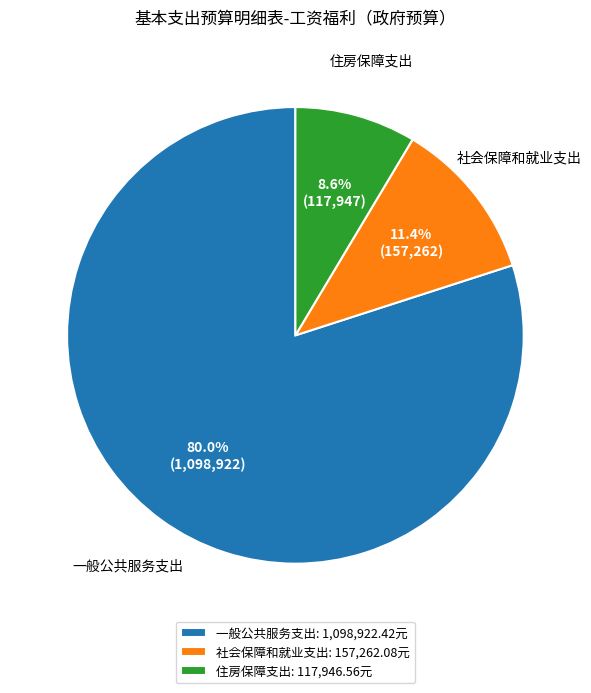

What percentage is the 社会保障和就业支出 slice, to the nearest percent?

11%